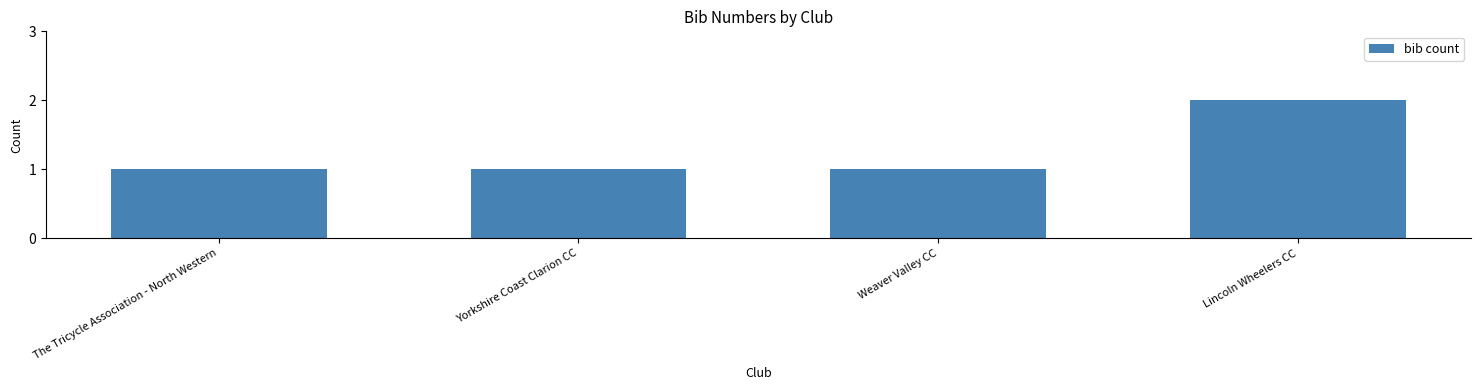

Is it true that the value at The Tricycle Association - North Western is 1?

True